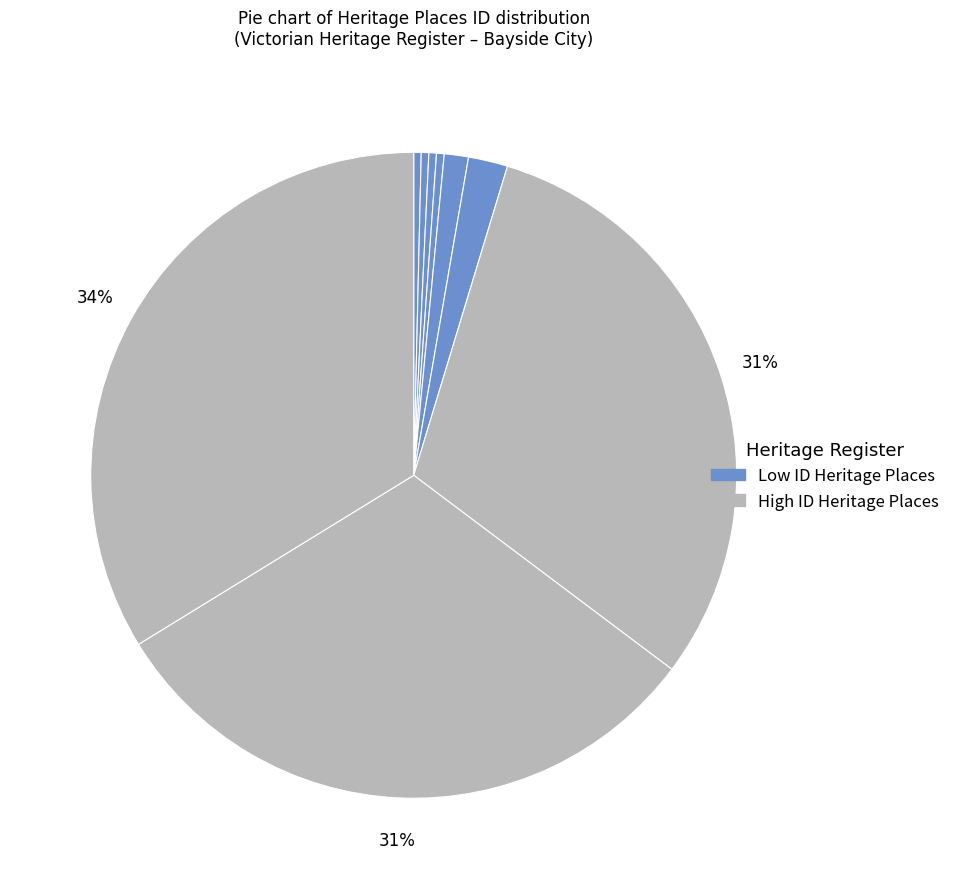

Count the number of slices in the pie.

9